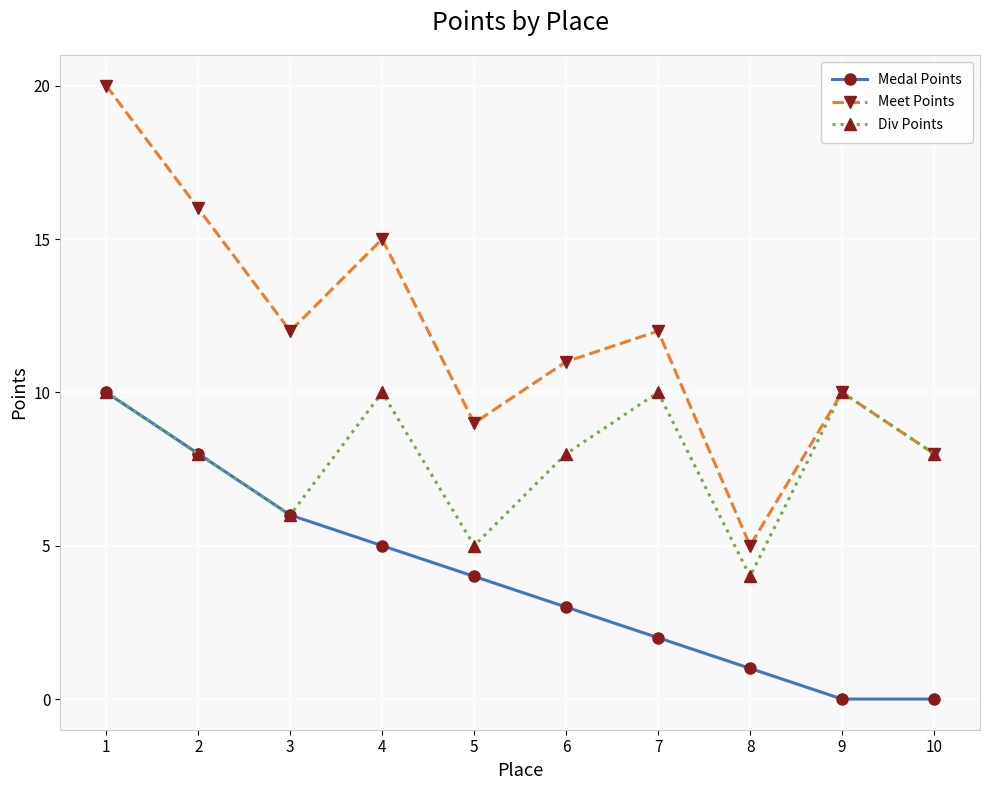

How many interior local valleys does the Div Points series have?

3